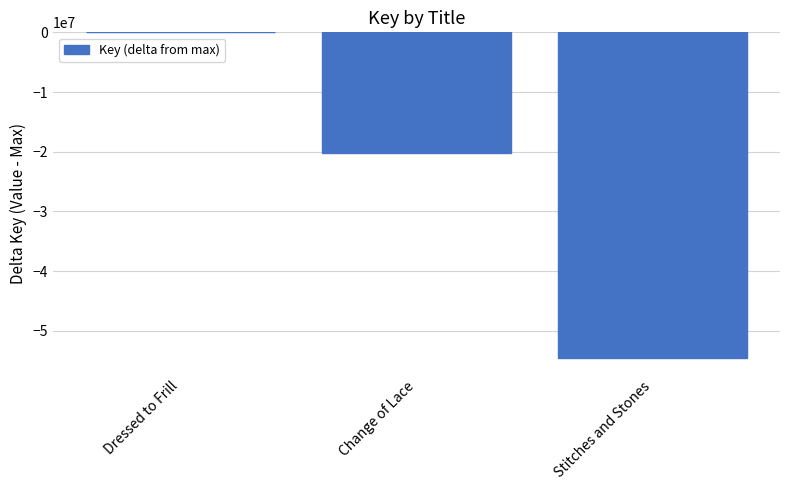

What is the change in value from Change of Lace to Stitches and Stones?

-34362643